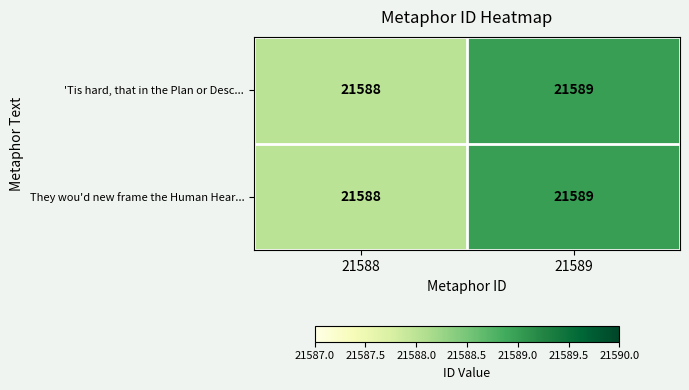

Is it true that 'Tis hard, that in the Plan or Desc... equals 21589 at 21589?

True